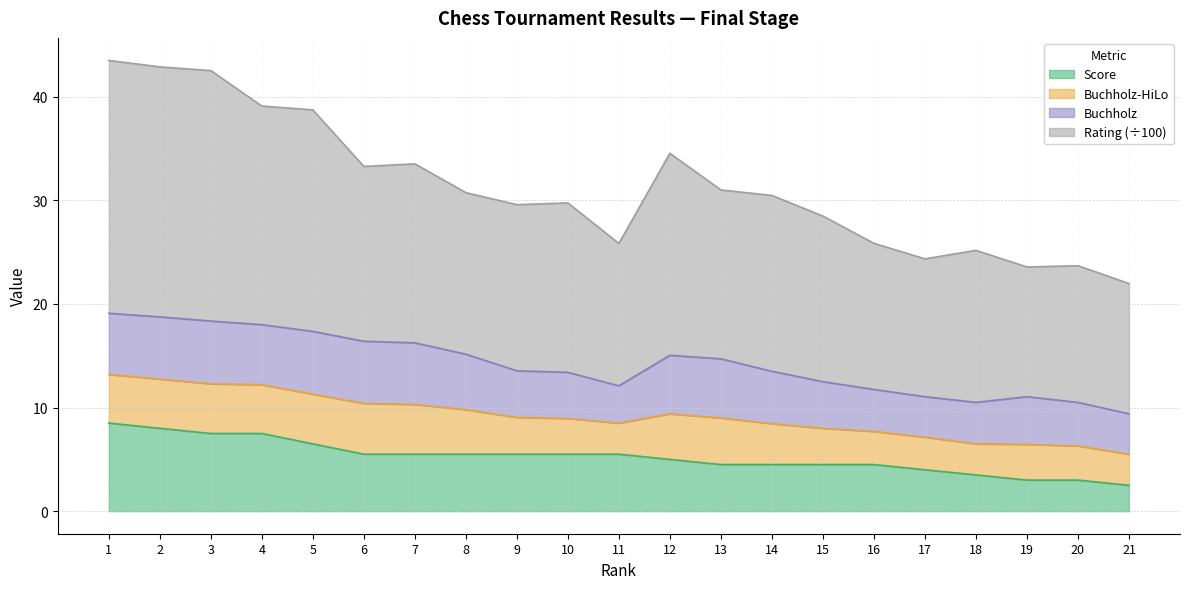

How many lines are shown in the chart?

4